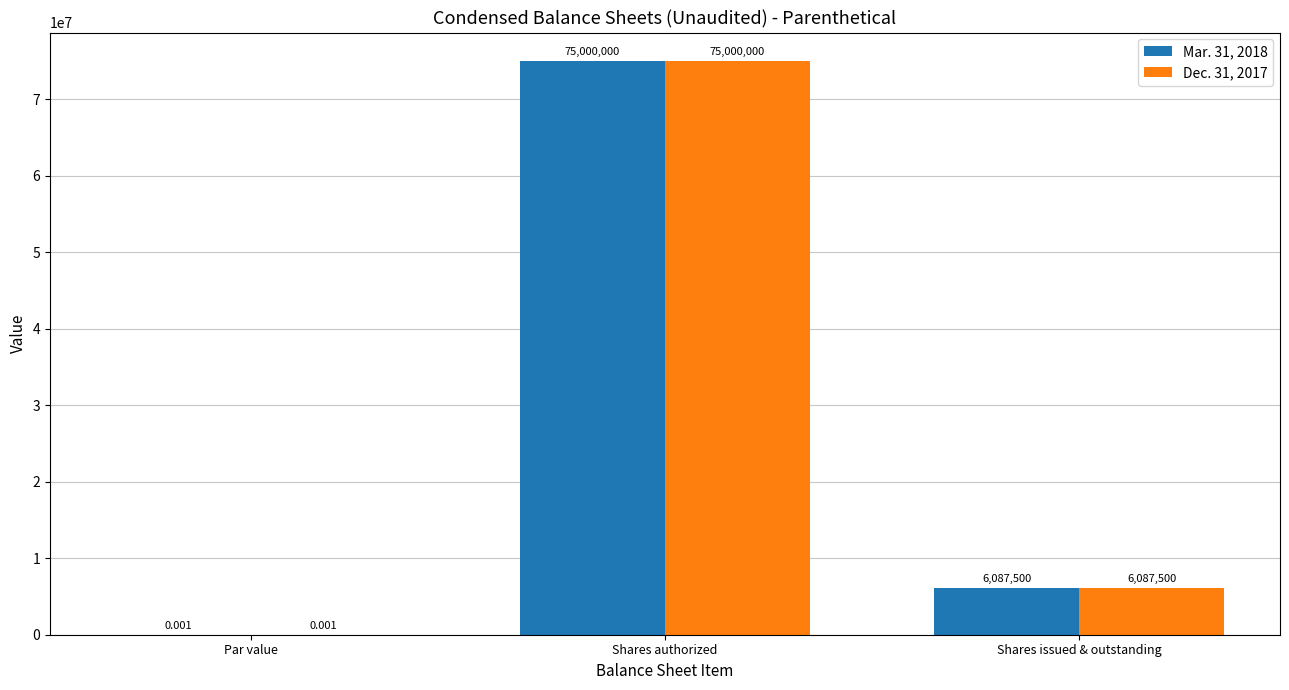

At which category is the sum across all series the highest?

Shares authorized